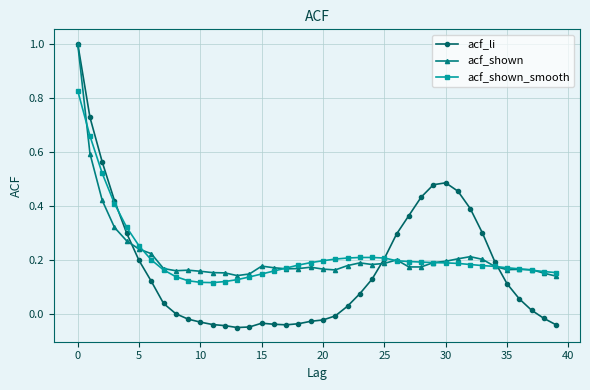

True or false: acf_shown has more than 0 points higher than both neighbors.

True